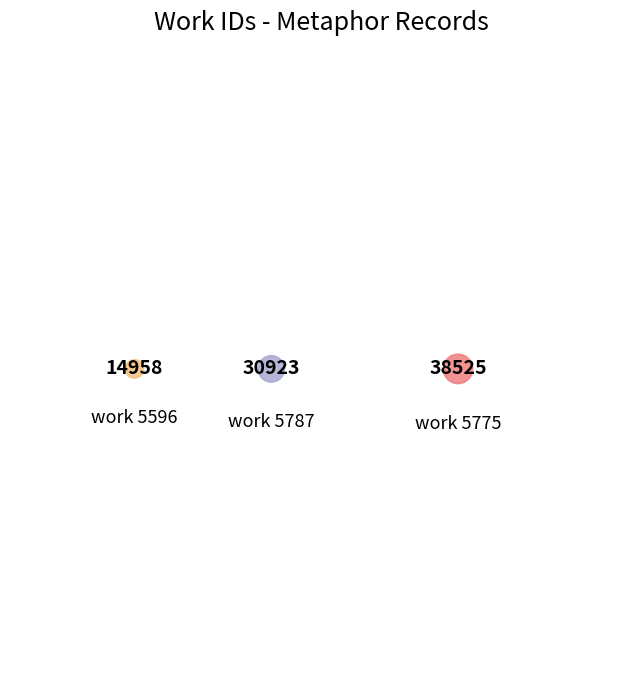

To the nearest percent, what is the difference between the largest and smallest slice percentages?

5%